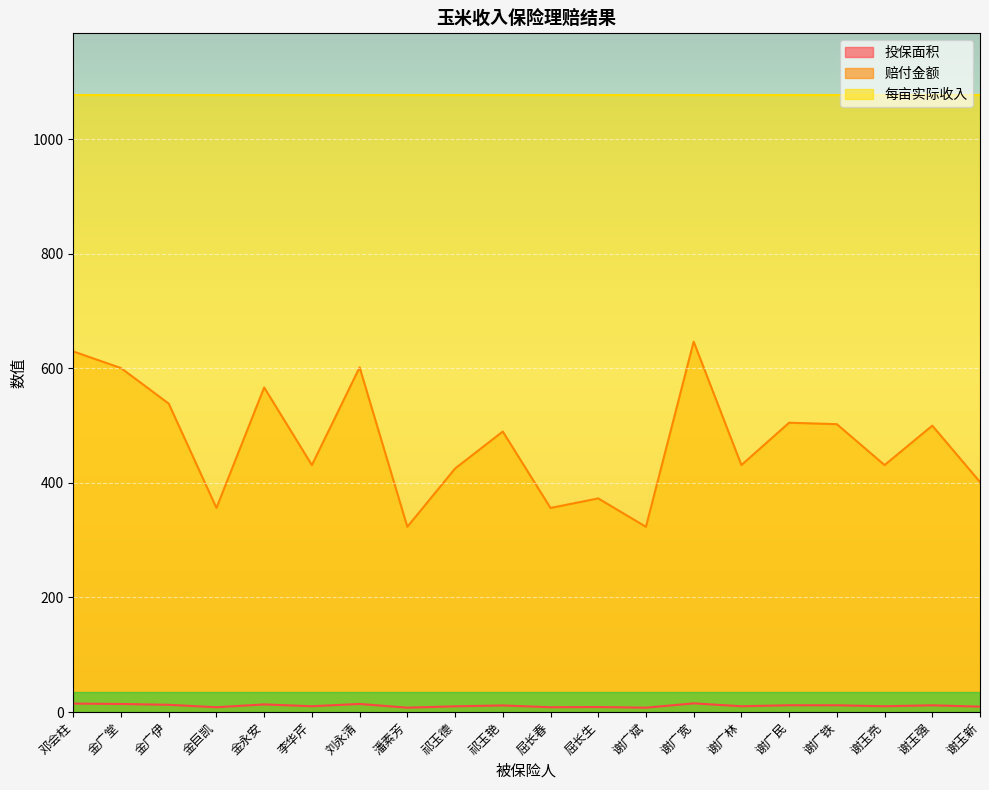

Rank the series at 祁玉艳 from lowest to highest value.

投保面积, 赔付金额, 每亩实际收入